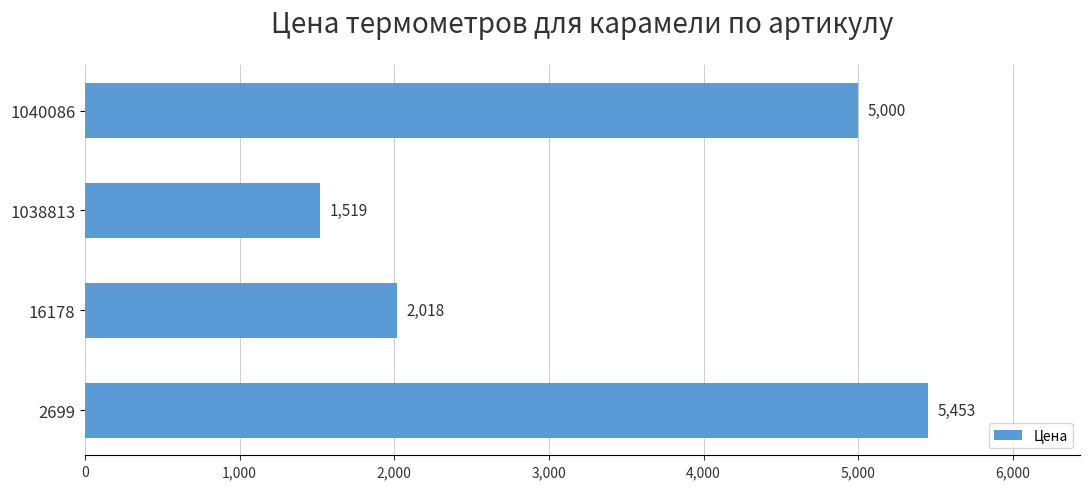

Which has a higher value, 16178 or 1038813?

16178